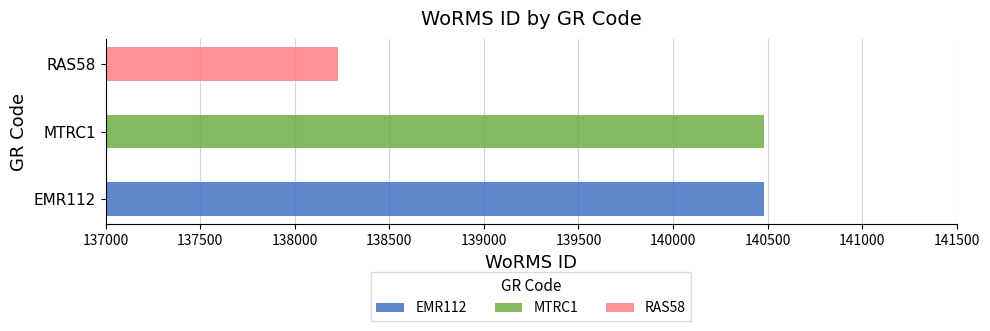

At which label is the value closest to 139354?

MTRC1